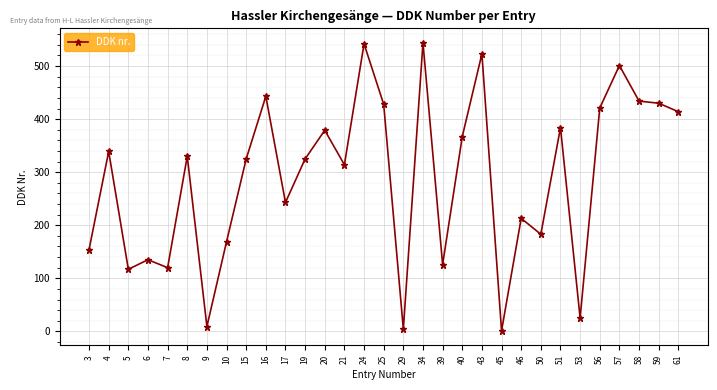

True or false: there are more than 1 points higher than both neighbors.

True